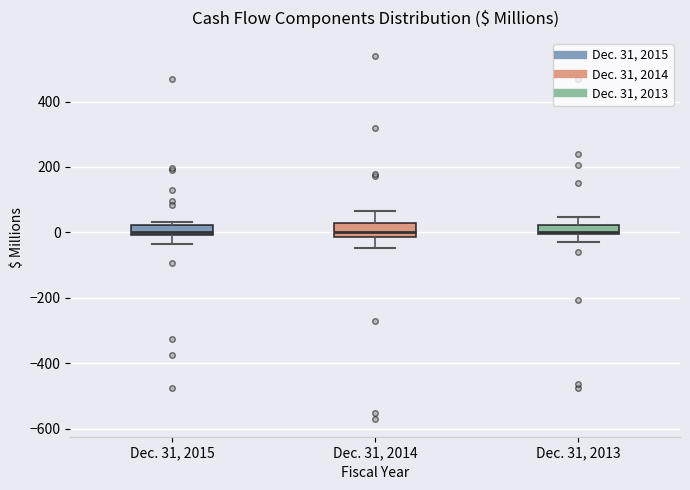

Where does the lower whisker of the box for Dec. 31, 2014 end on the y-axis? The values are not printed on the chart, so give them approximately, as read against the axis.

-40